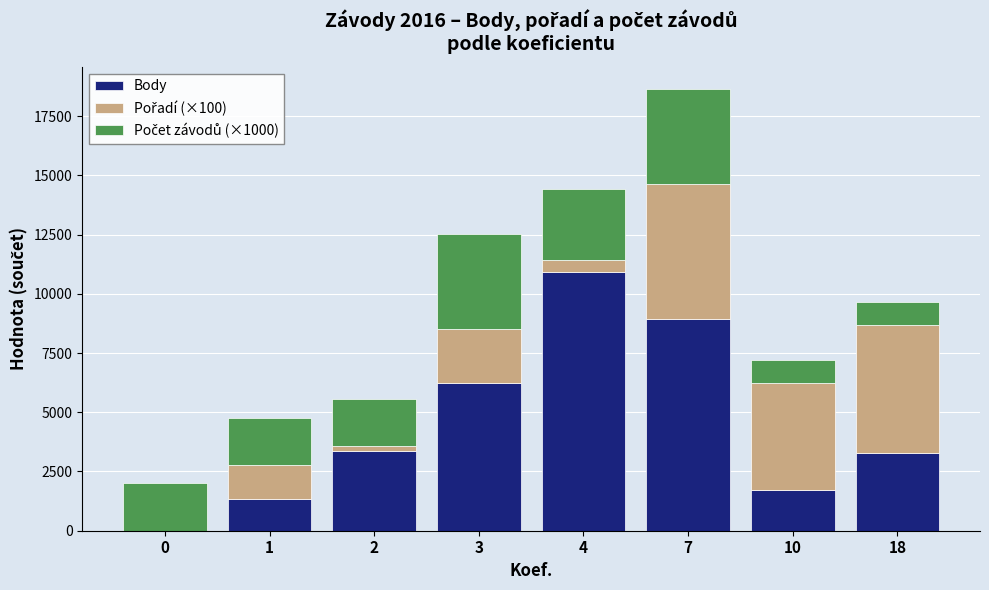

What is the sum of all Body values?

35816